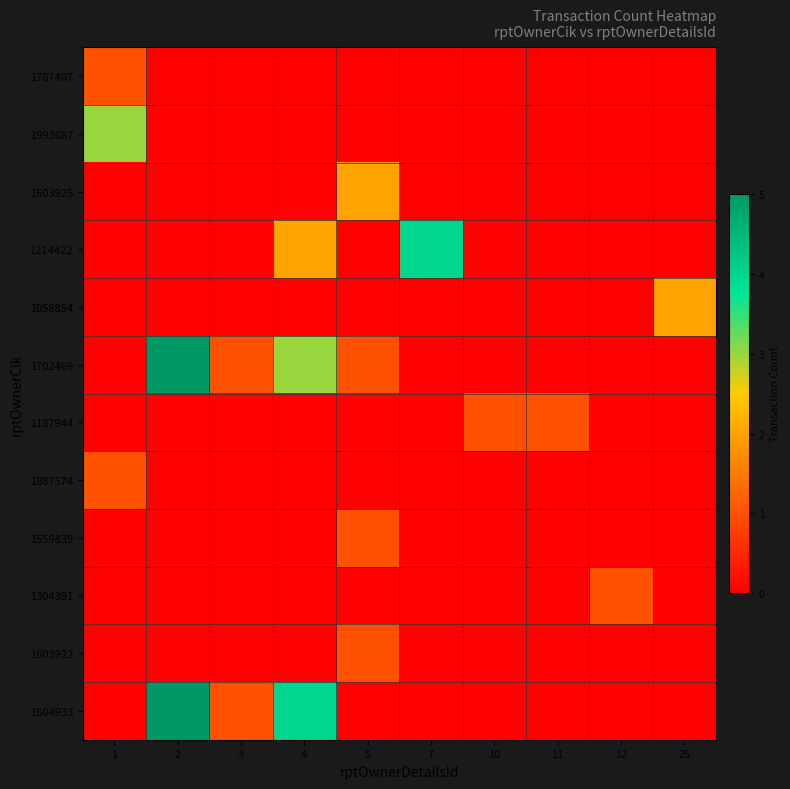

At how many categories does at least one series exceed 4?

1